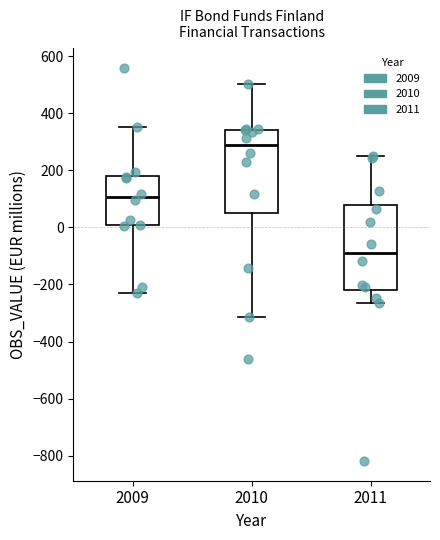

Reading left to right, read every box against the y-axis: the position of its median line, the range the box covers, and the ends of its whiskers. The values are not printed on the chart, so give them approximately, as read against the axis.

2009: median 100, box 0 to 180, whiskers -240 to 360
2010: median 280, box 60 to 340, whiskers -320 to 500
2011: median -80, box -220 to 80, whiskers -260 to 260